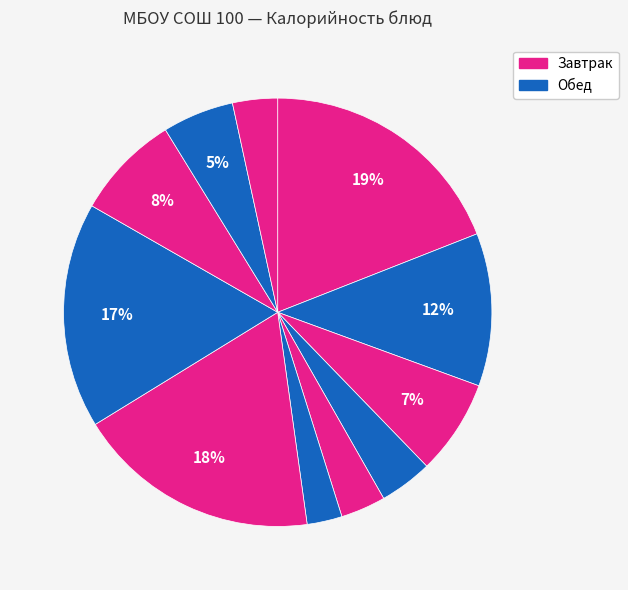

To the nearest percent, what is the average slice percentage?

9%